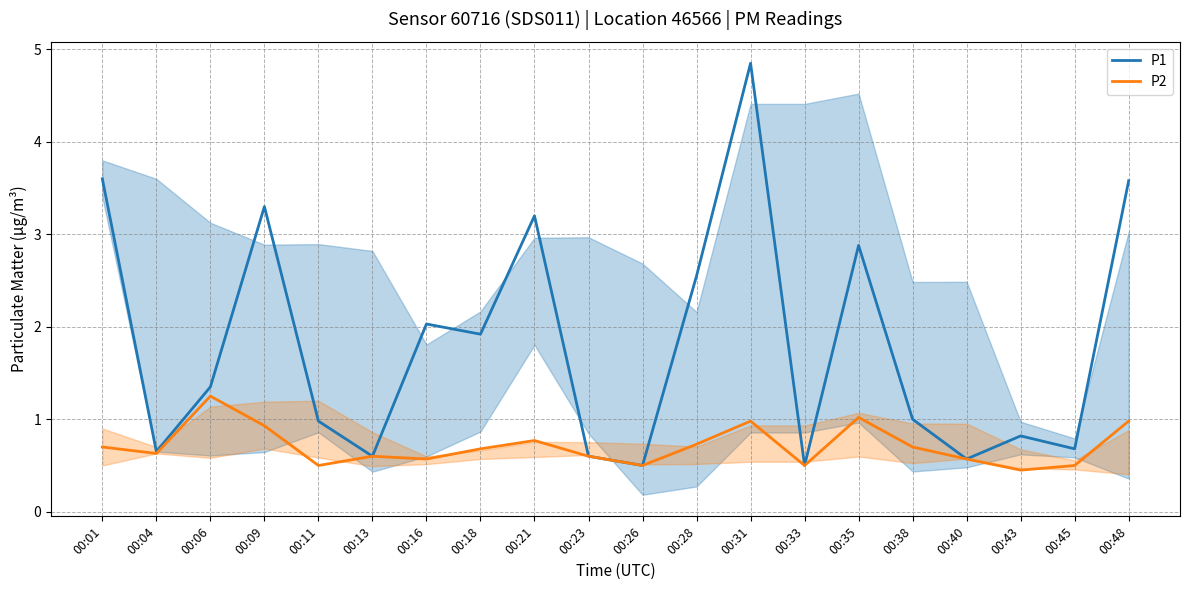

What is the average value of the P1 series?

1.8